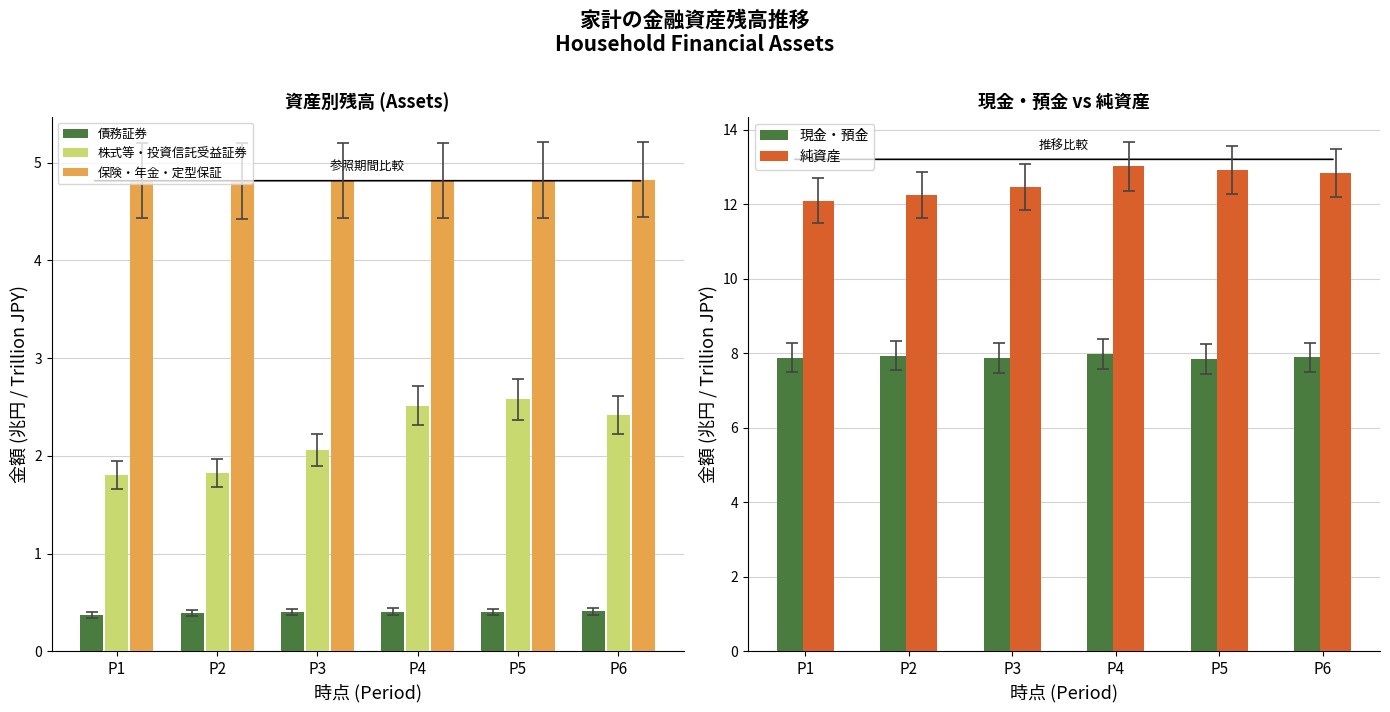

What is the difference between the highest and lowest values at P5?

12.5